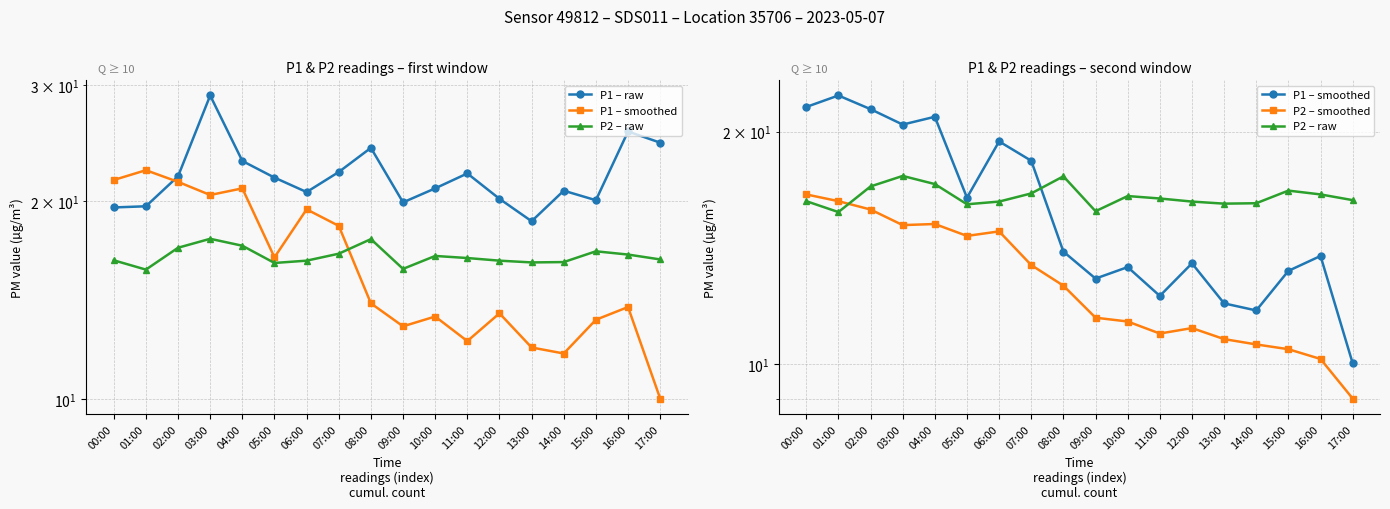

At which label does P1 – smoothed reach its minimum?

17:00